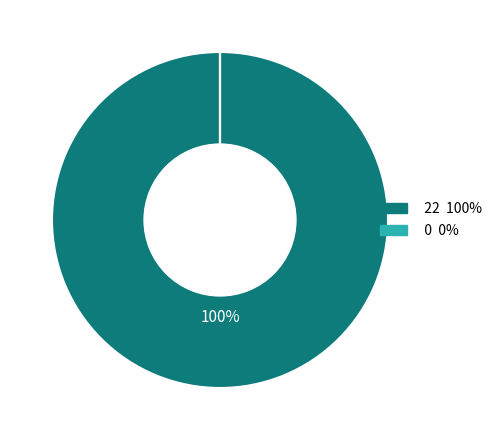

To the nearest percent, what is the average slice percentage?

50%